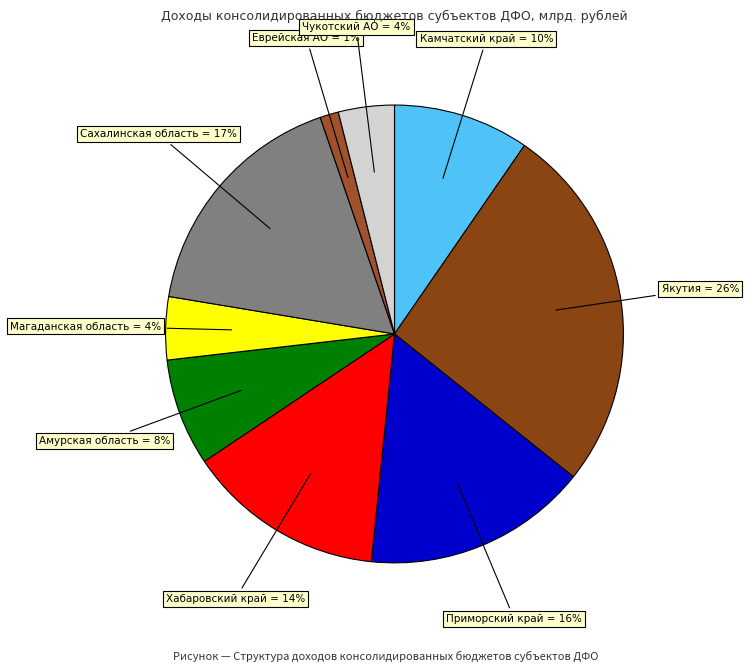

Rank the categories by value from highest to lowest.

Республика Саха (Якутия), Сахалинская область, Приморский край, Хабаровский край, Камчатский край, Амурская область, Магаданская область, Чукотский АО, Еврейская АО